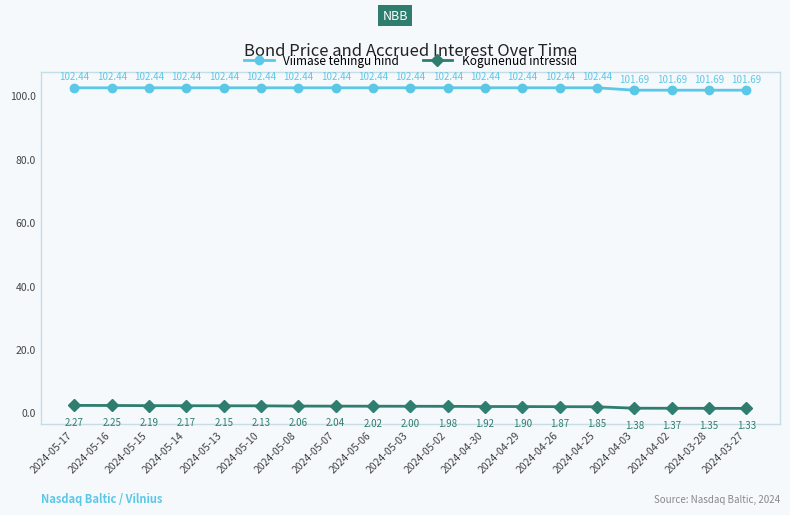

What is the label of the 5th point from the left?

2024-05-13